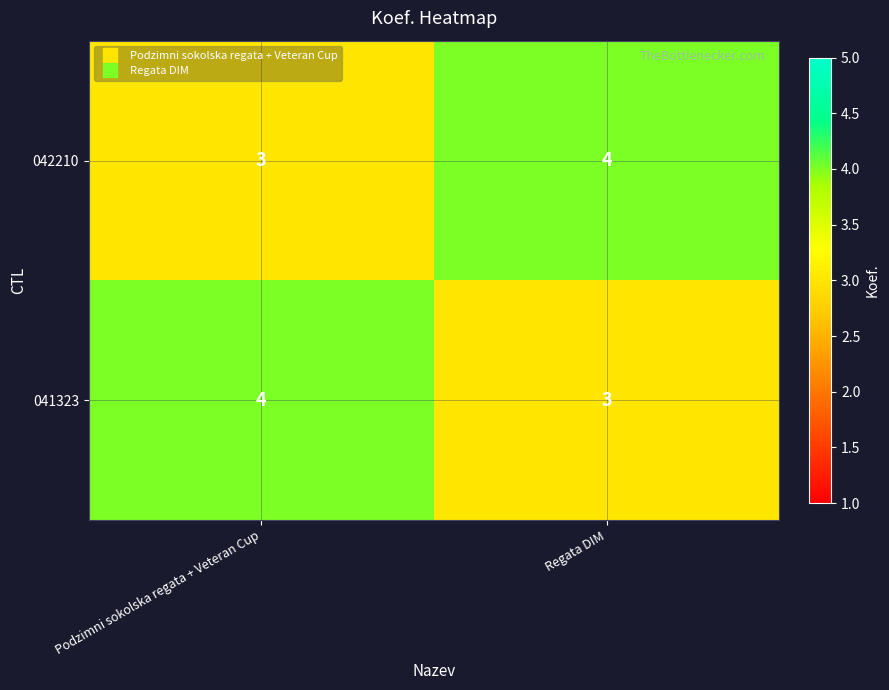

The 042210 series shows 4 at Regata DIM. True or false?

True